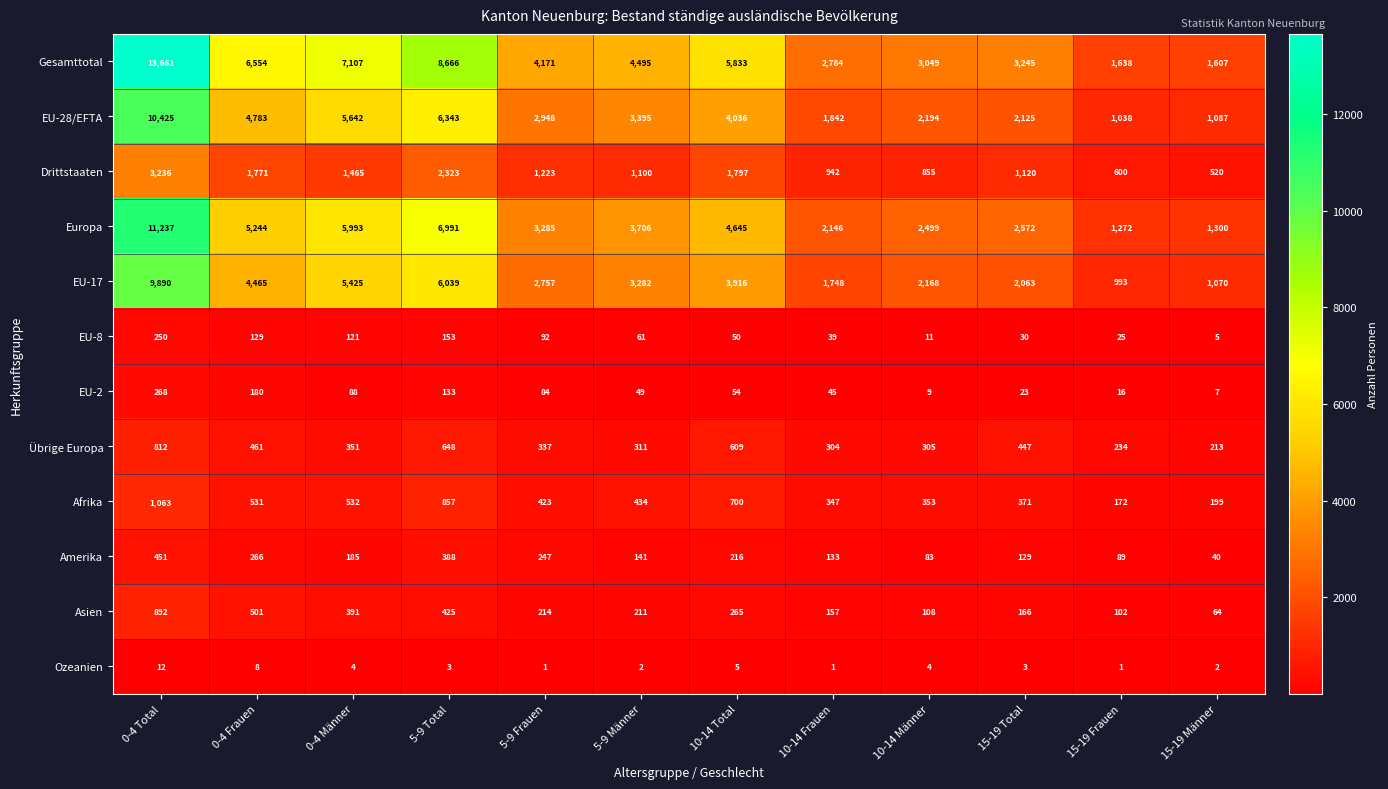

How many categories are shown in the chart?

12